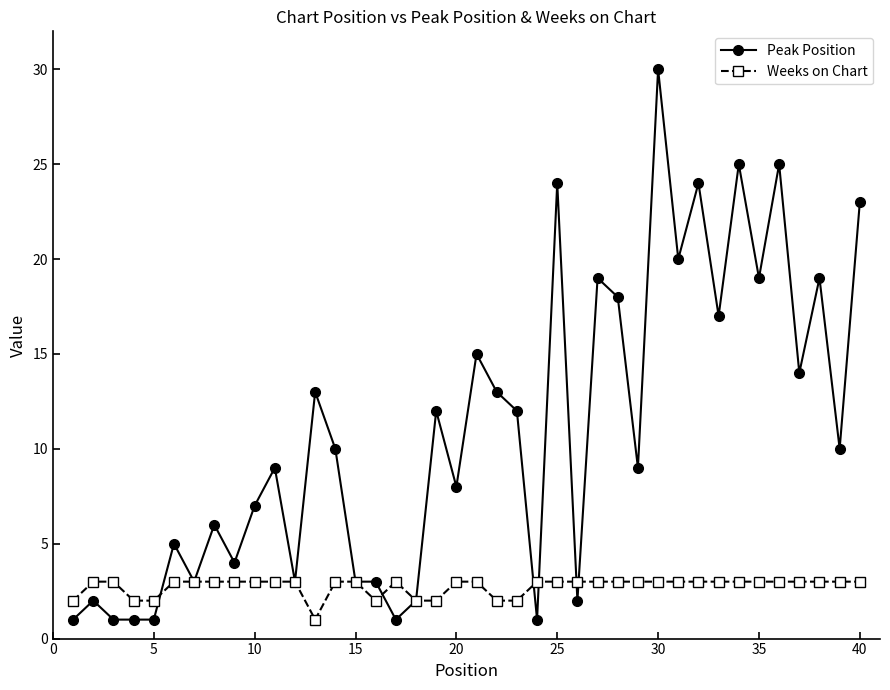

Which series has the largest range (max minus min)?

Peak Position